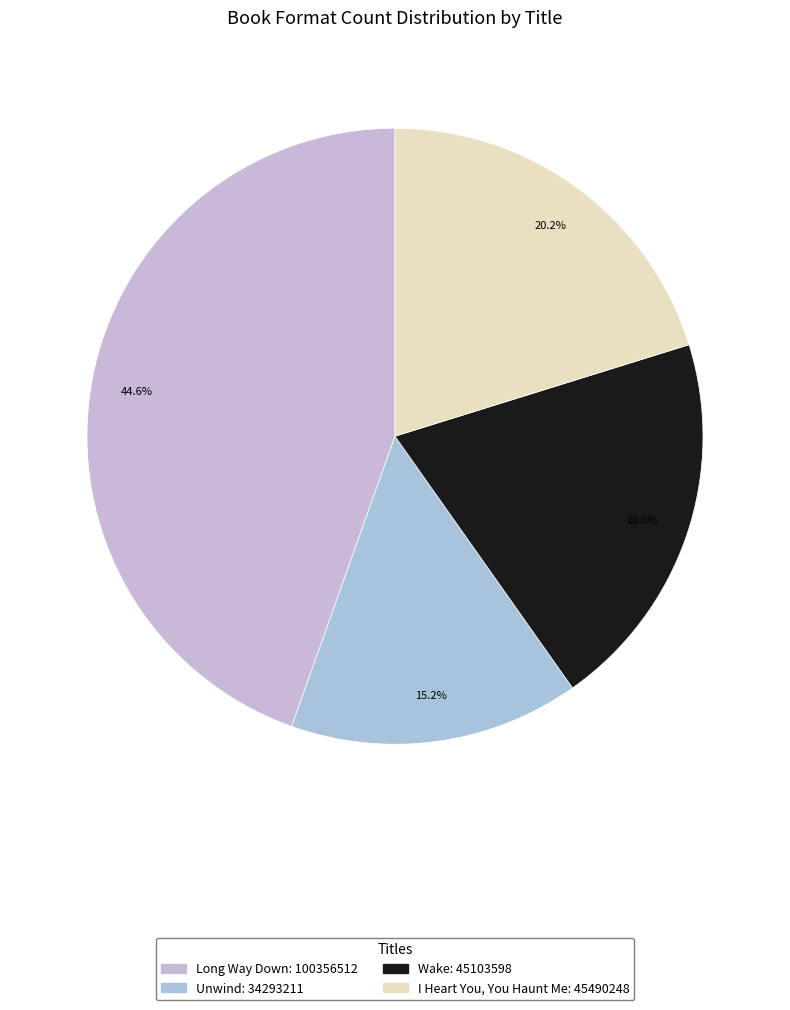

True or false: Long Way Down accounts for 54% of the total.

False